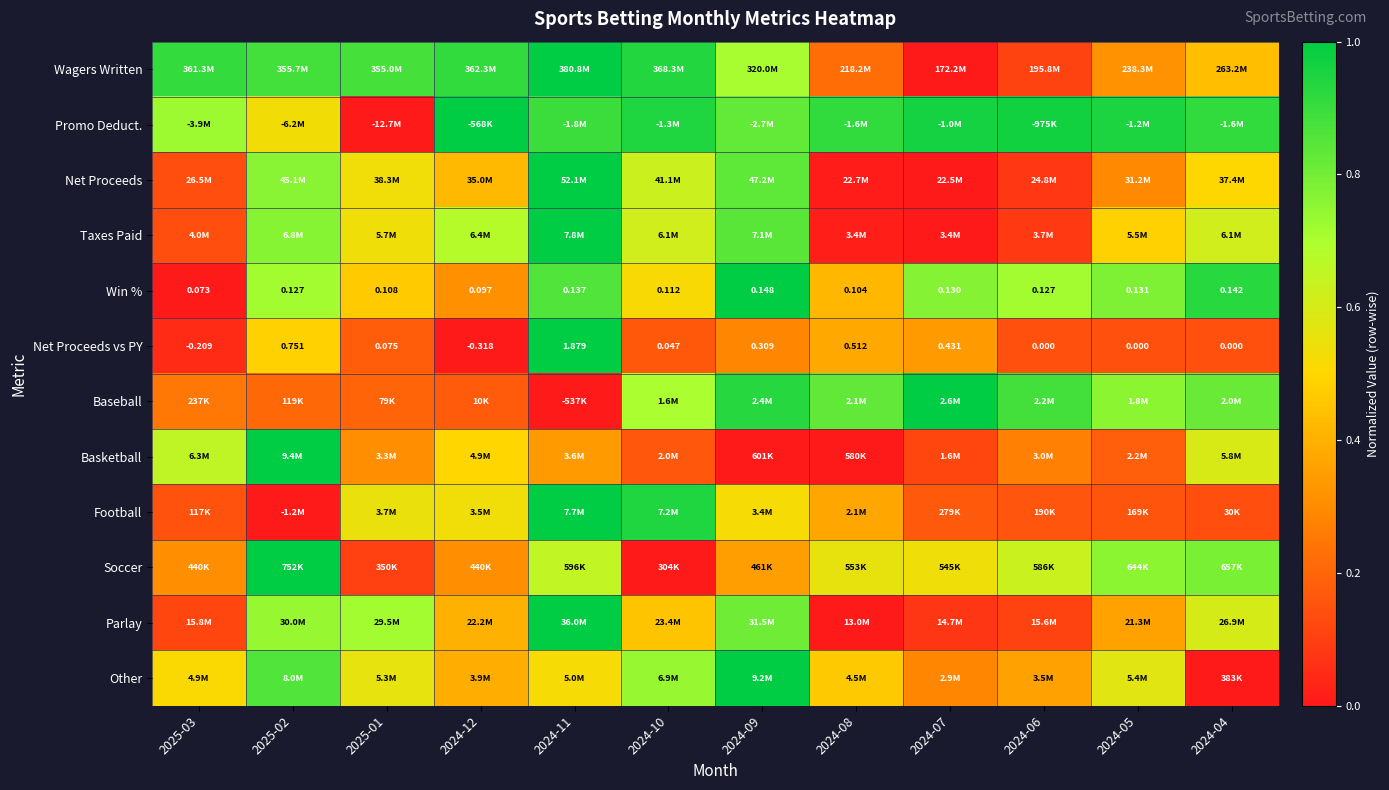

How many values in the Basketball series exceed 0?

11